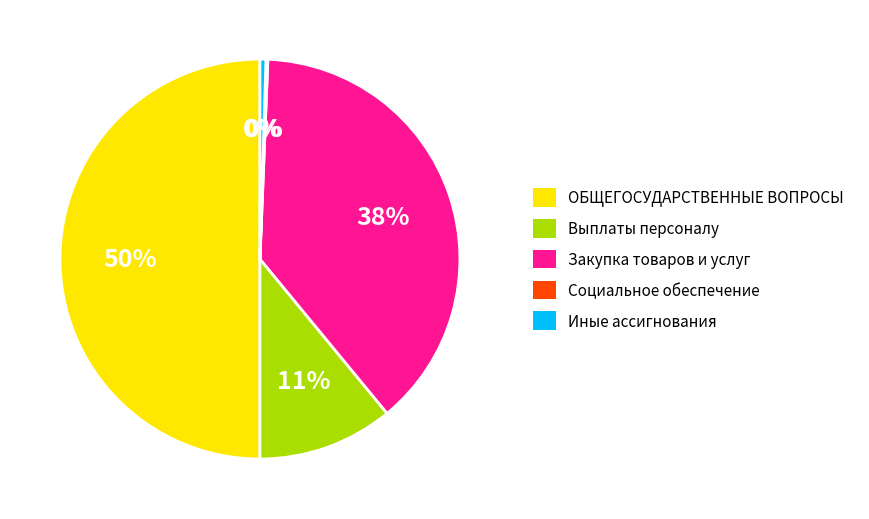

Do Иные ассигнования and ОБЩЕГОСУДАРСТВЕННЫЕ ВОПРОСЫ together represent more than half of the pie?

Yes